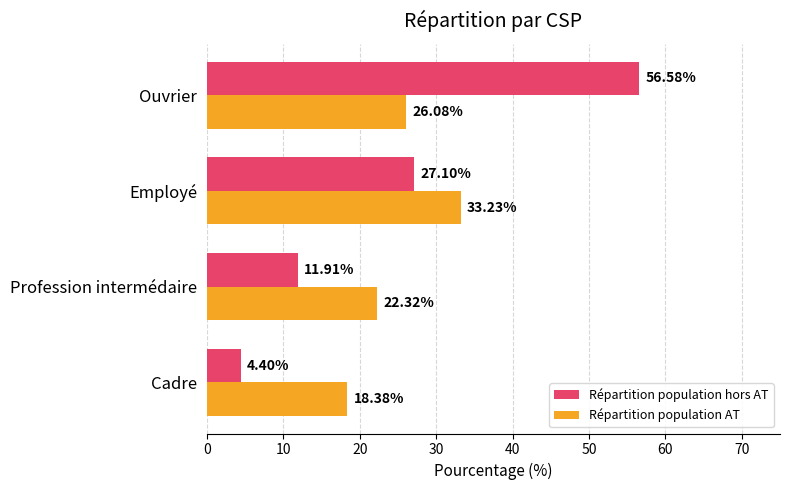

At which label is Répartition population AT closest to 25?

Ouvrier